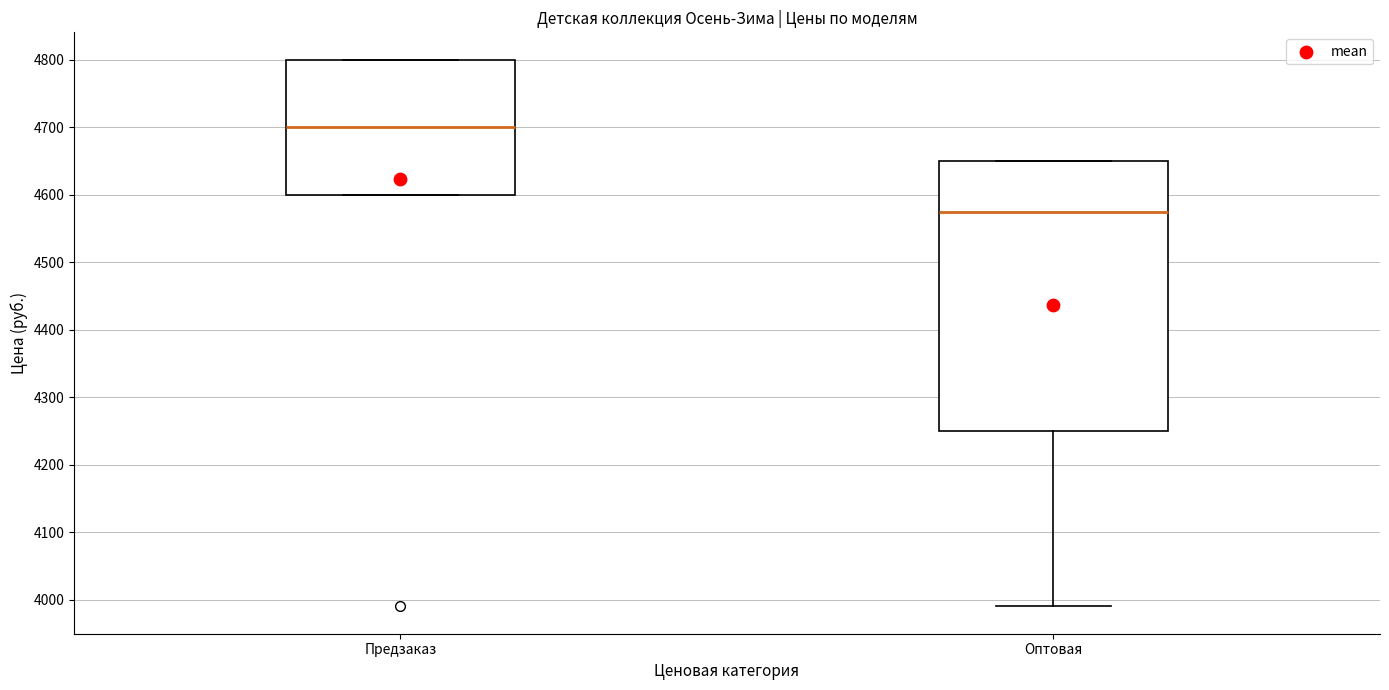

Which box is the tallest, from its lower edge to its upper edge?

Оптовая